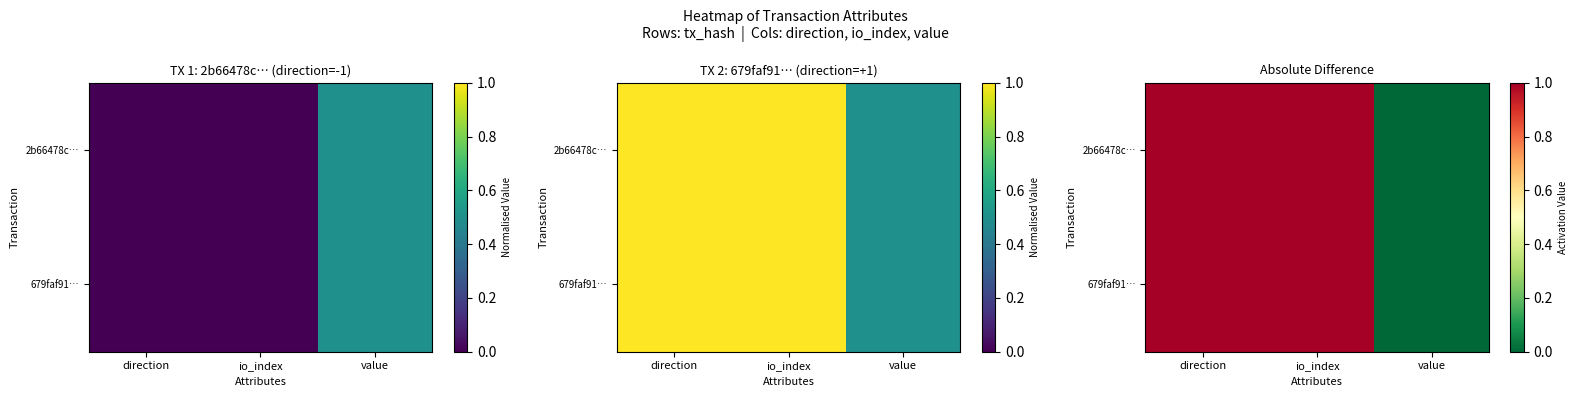

Between direction and io_index, which is larger?

direction